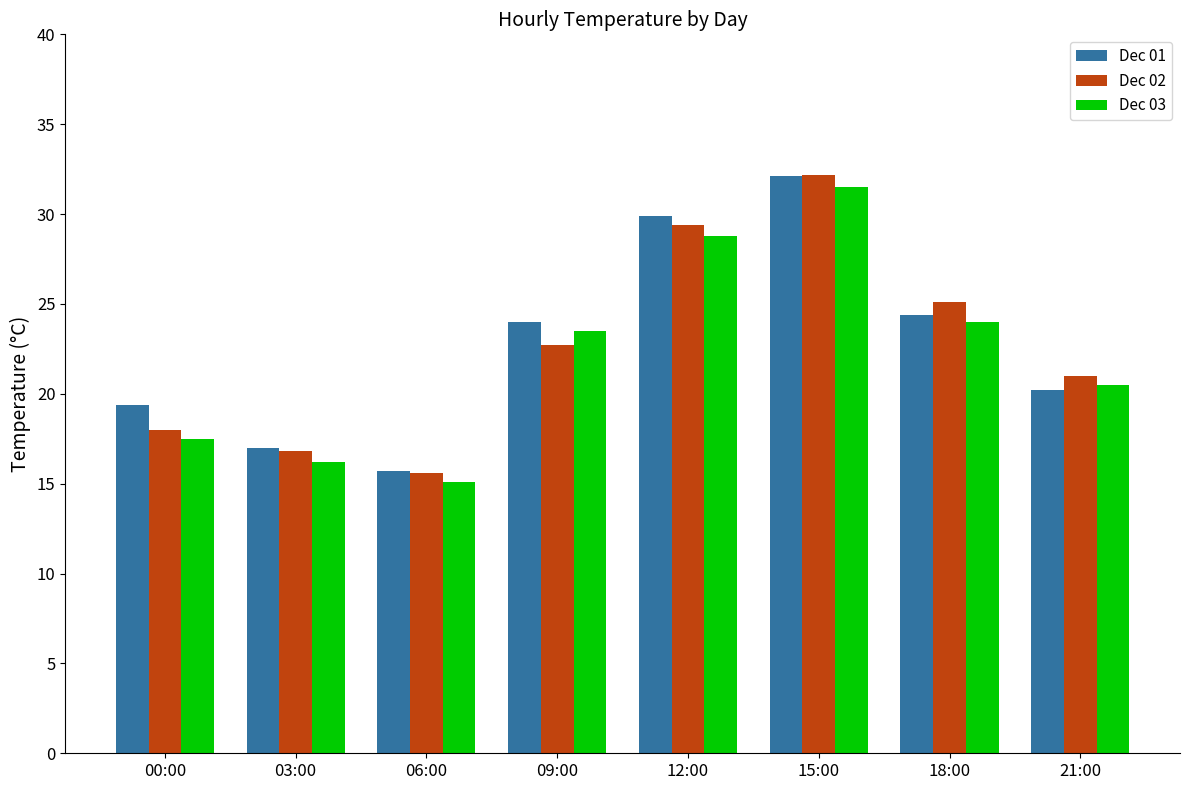

Does the chart contain stacked bars?

No